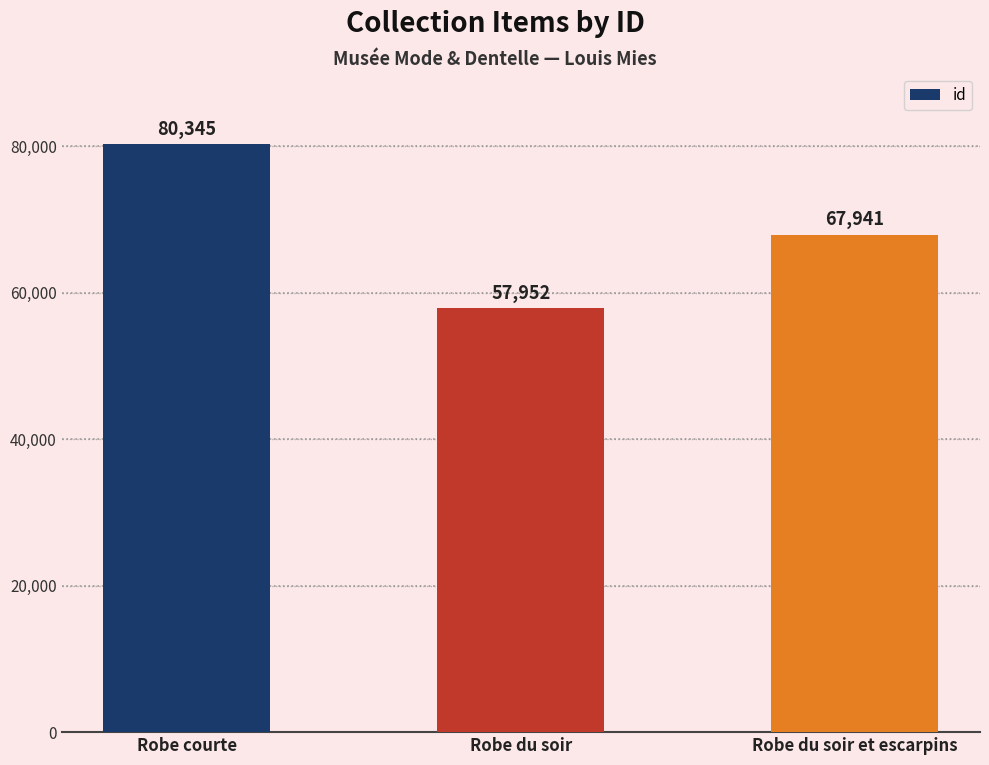

Which category has the lowest value across all series?

Robe du soir